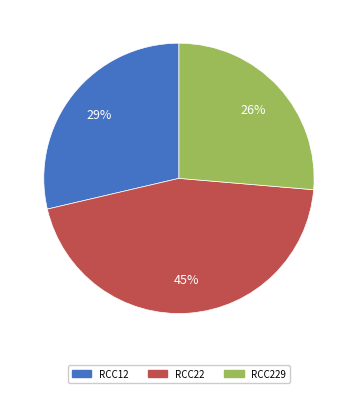

Count the number of slices in the pie.

3